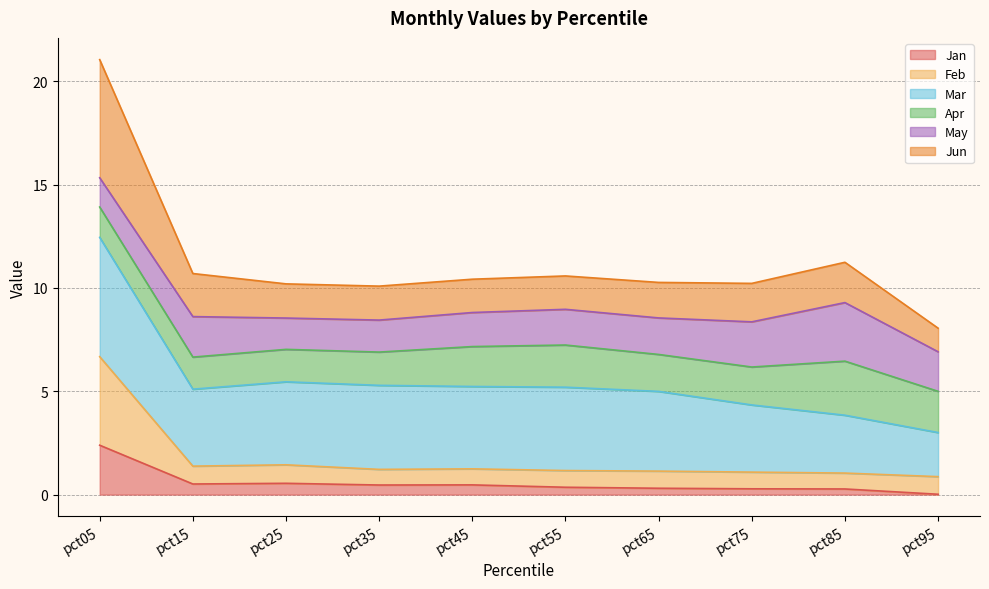

True or false: Jan has a value of 2.4 at pct05.

True